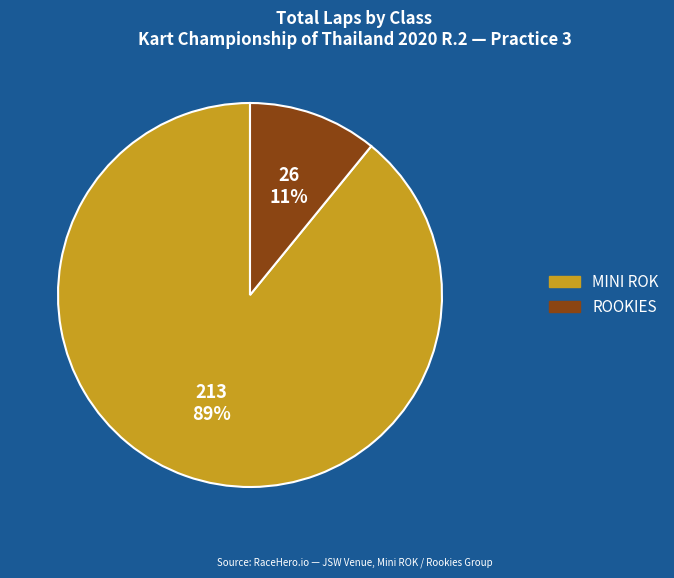

To the nearest percent, what is the difference between the largest and smallest slice percentages?

78%